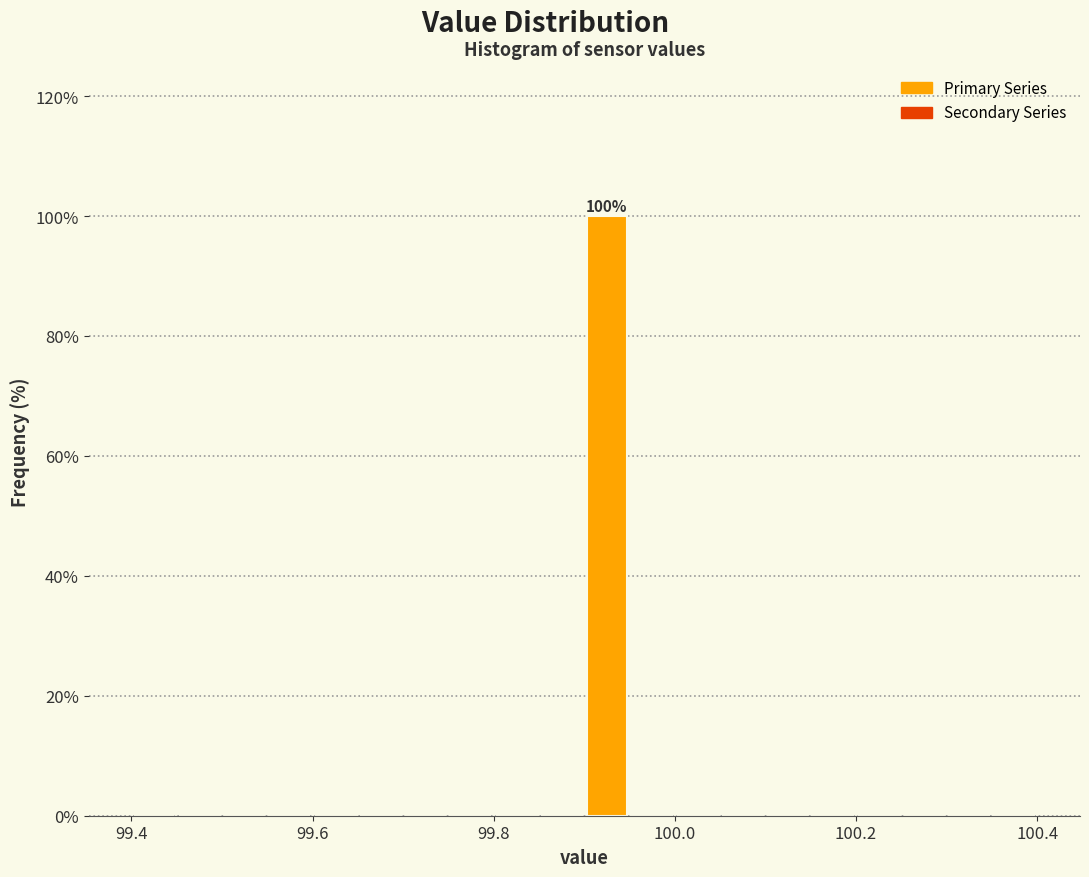

Read against the x-axis, roughly where is the centre of the tallest bar?

99.92